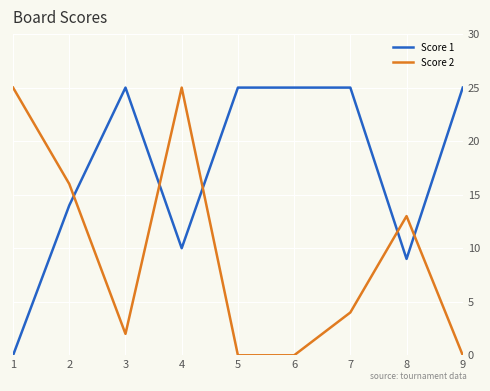

Is it true that Score 2 equals 18 at 8?

False